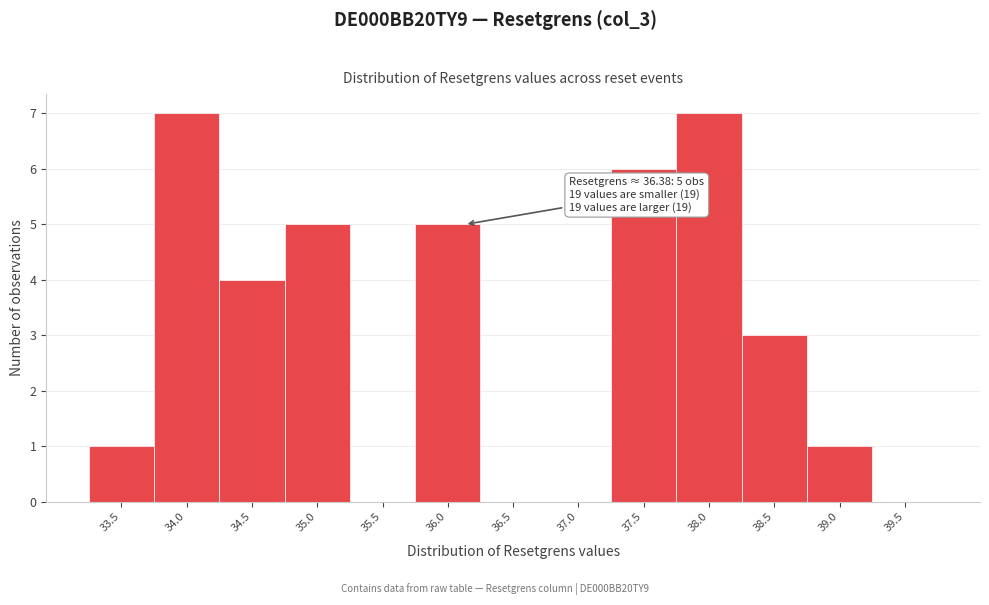

Reading right to left, transcribe all the data shown in this chart.

39.5=0	39.0=1	38.5=3	38.0=7	37.5=6	37.0=0	36.5=0	36.0=5	35.5=0	35.0=5	34.5=4	34.0=7	33.5=1